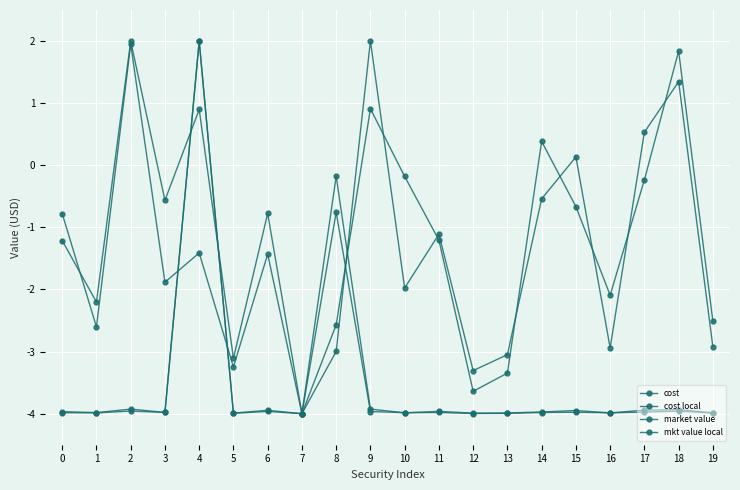

What is the sum of the mkt value local values at 1 and 15?

-7.9